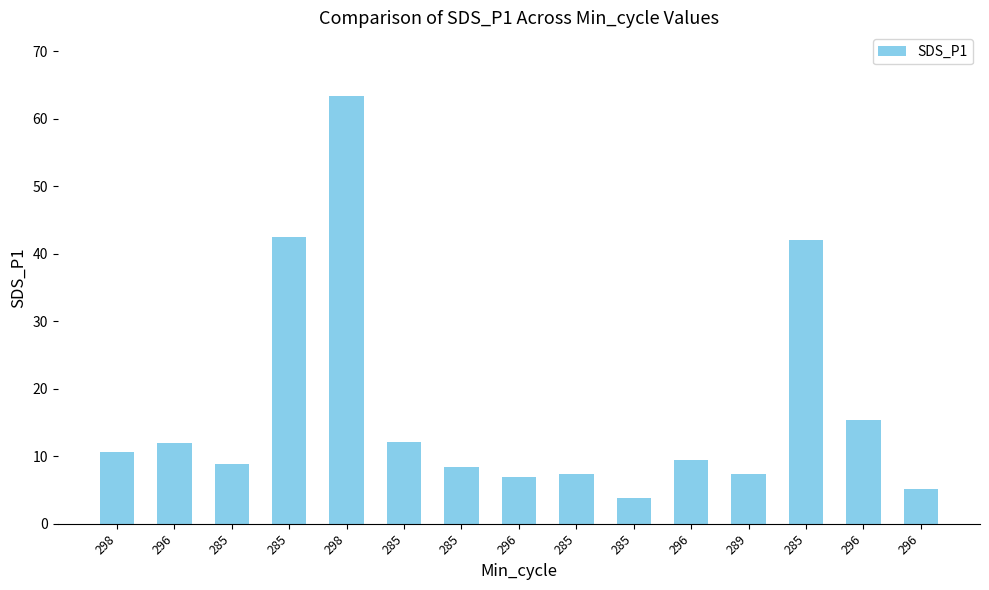

Does the chart contain stacked bars?

No